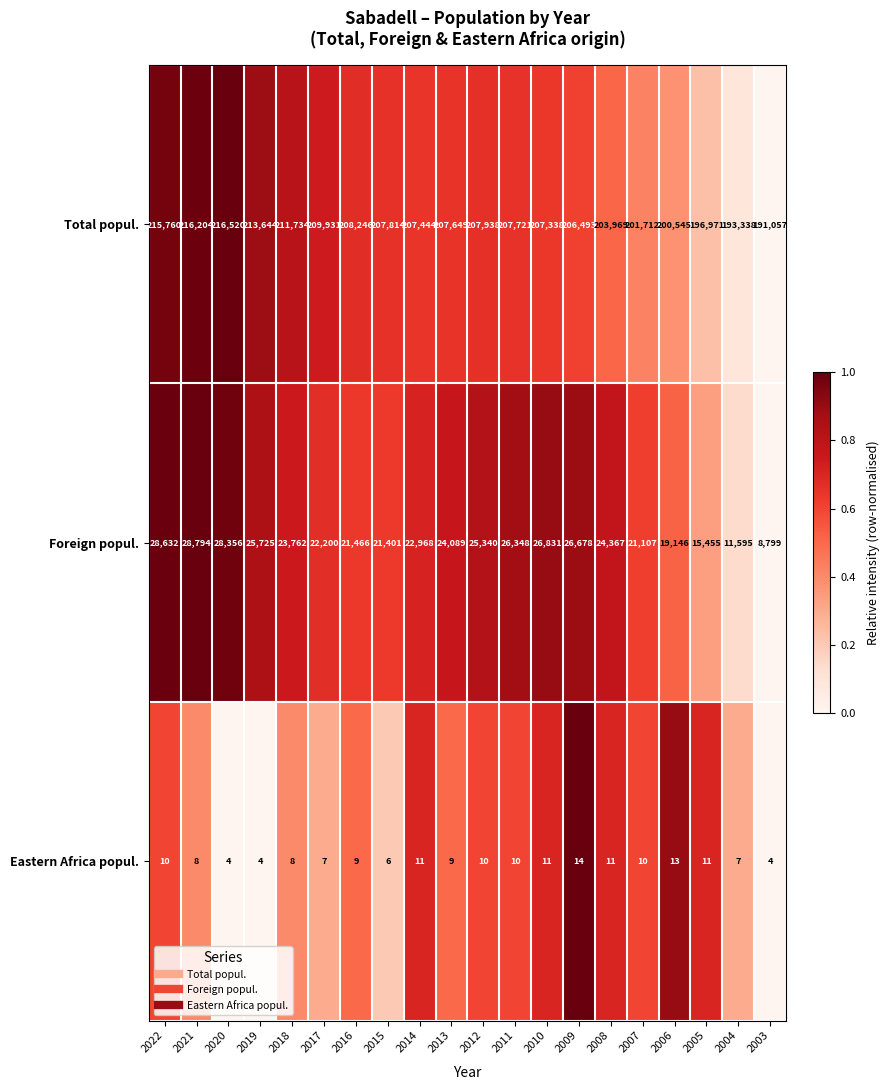

List the series in order of their peak value, lowest first.

Eastern Africa popul., Foreign popul., Total popul.